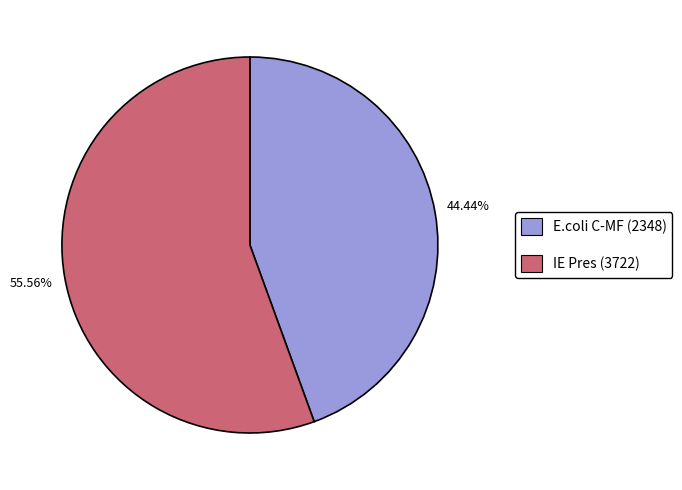

Which slice is the largest?

IE Pres (3722)